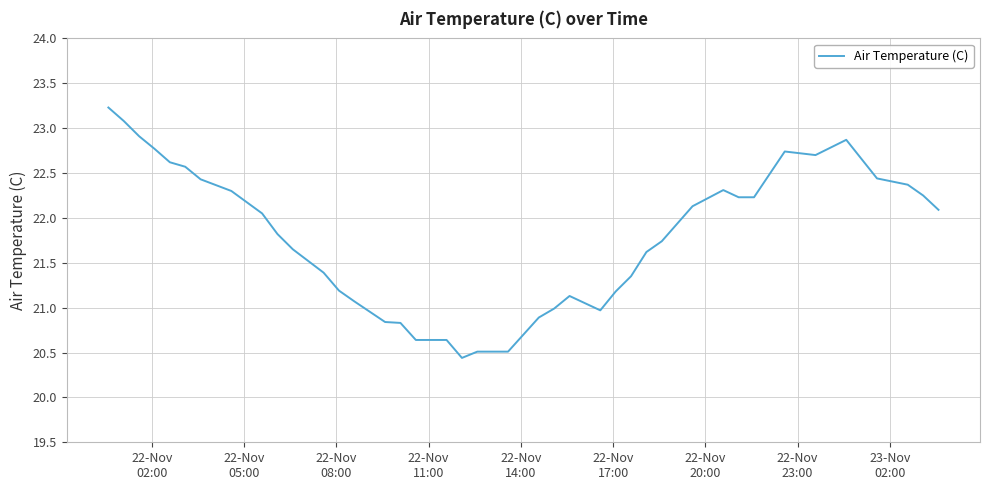

What is the difference between the maximum and minimum values?

2.8